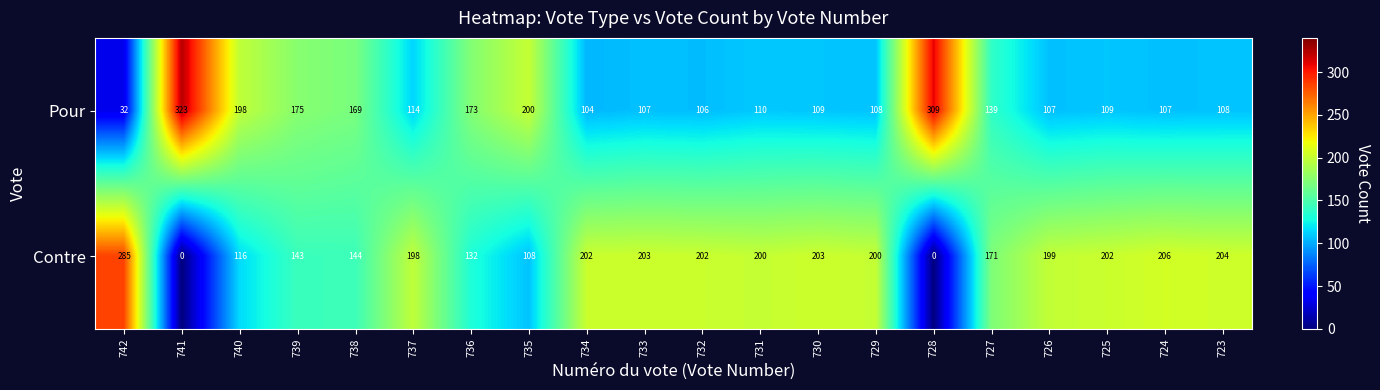

Read the Pour value at 732, to the nearest 10.

110